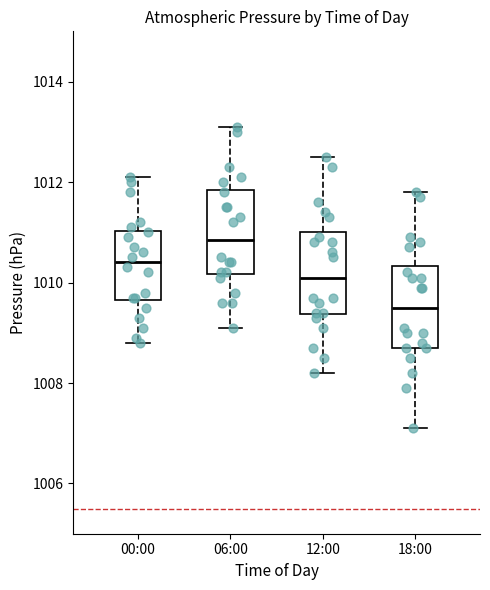

Reading left to right, read every box against the y-axis: the position of its median line, the range the box covers, and the ends of its whiskers. The values are not printed on the chart, so give them approximately, as read against the axis.

00:00: median 1010.4, box 1009.6 to 1011.0, whiskers 1008.8 to 1012.2
06:00: median 1010.8, box 1010.2 to 1011.8, whiskers 1009.2 to 1013.2
12:00: median 1010.2, box 1009.4 to 1011.0, whiskers 1008.2 to 1012.6
18:00: median 1009.6, box 1008.8 to 1010.4, whiskers 1007.2 to 1011.8